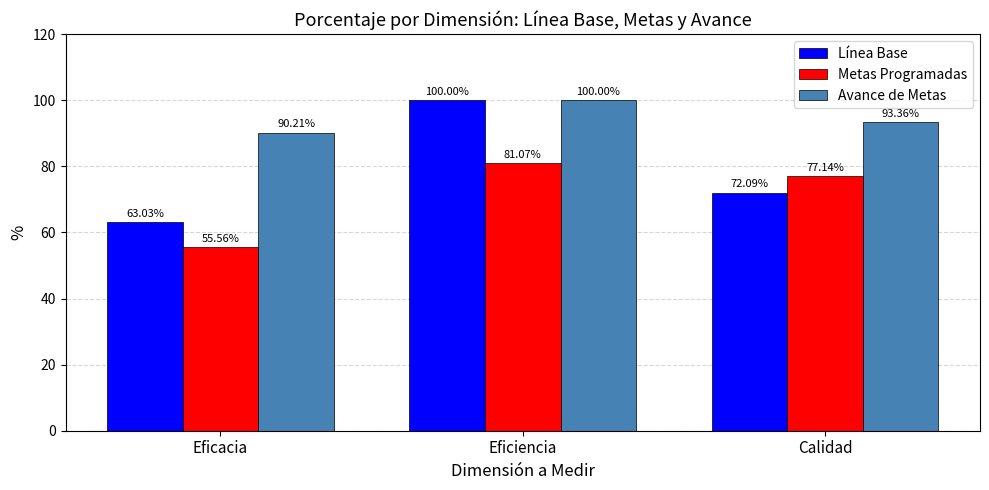

Reading right to left, extract all data points from this chart.

Línea Base: 72.1	100.0	63.0
Metas Programadas: 77.1	81.1	55.6
Avance de Metas: 93.4	100.0	90.2